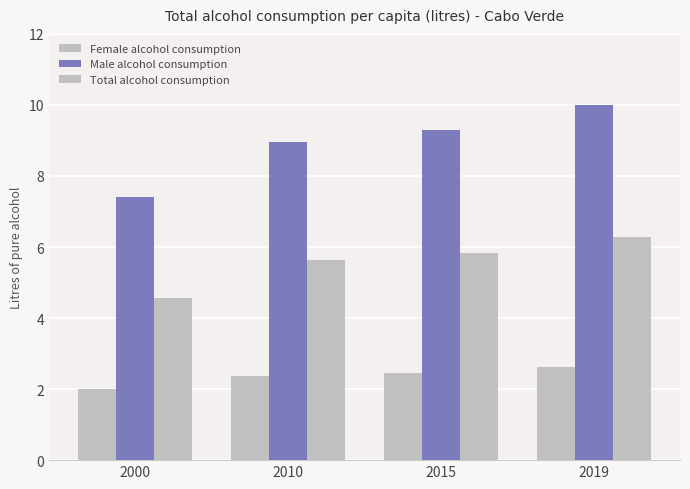

Reading left to right, extract all data points from this chart.

Female alcohol consumption: 2.0	2.4	2.4	2.6
Male alcohol consumption: 7.4	9.0	9.3	10.0
Total alcohol consumption: 4.6	5.6	5.8	6.3